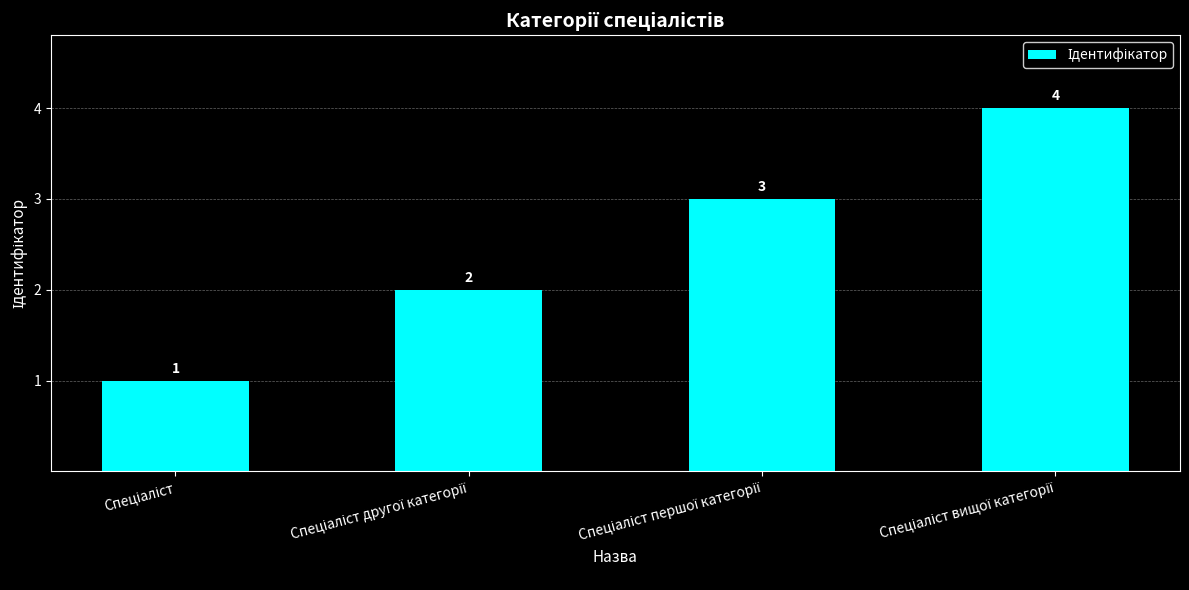

Reading right to left, transcribe all the data shown in this chart.

4	3	2	1